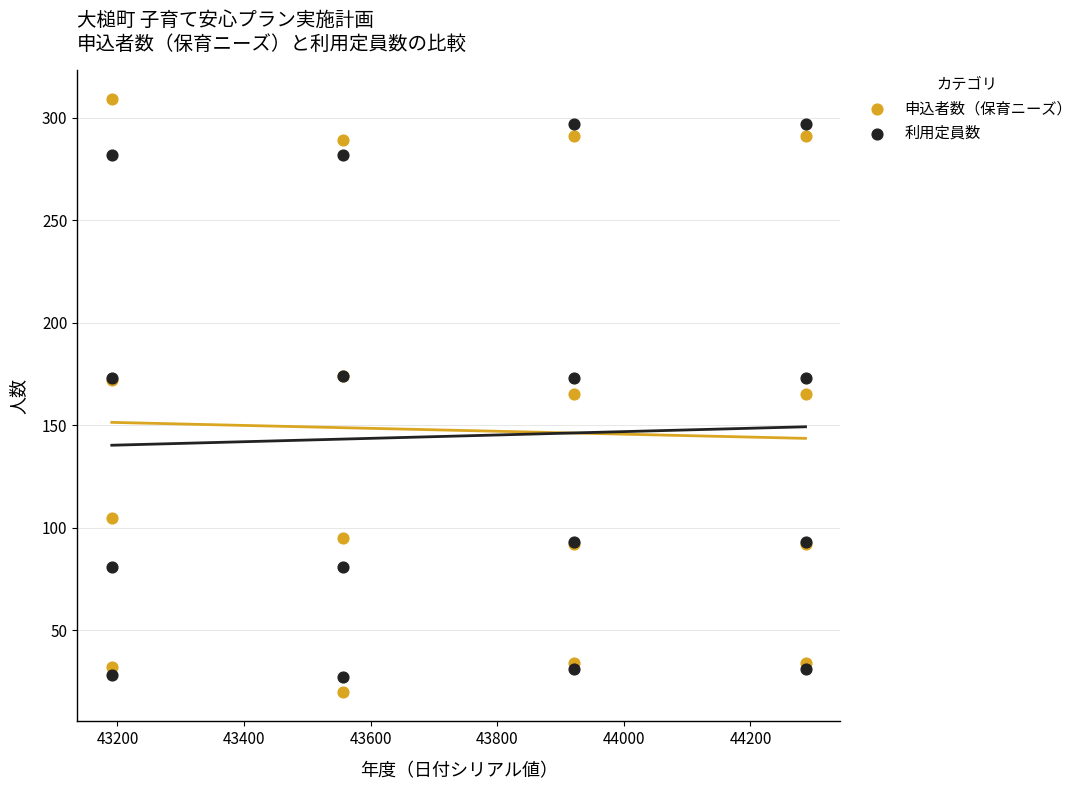

Which series has the widest spread of Y values?

申込者数（保育ニーズ）